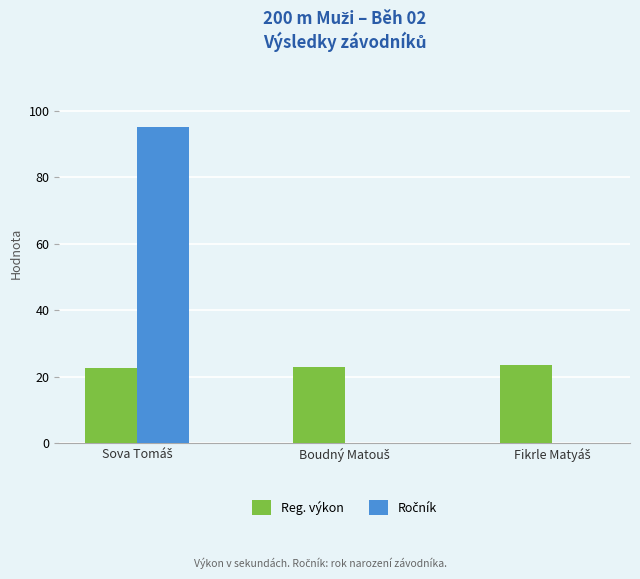

Reading left to right, what are all the values shown in this chart?

Reg. výkon: Sova Tomáš=22.7	Boudný Matouš=23.0	Fikrle Matyáš=23.4
Ročník: Sova Tomáš=95.0	Boudný Matouš=0.0	Fikrle Matyáš=0.0